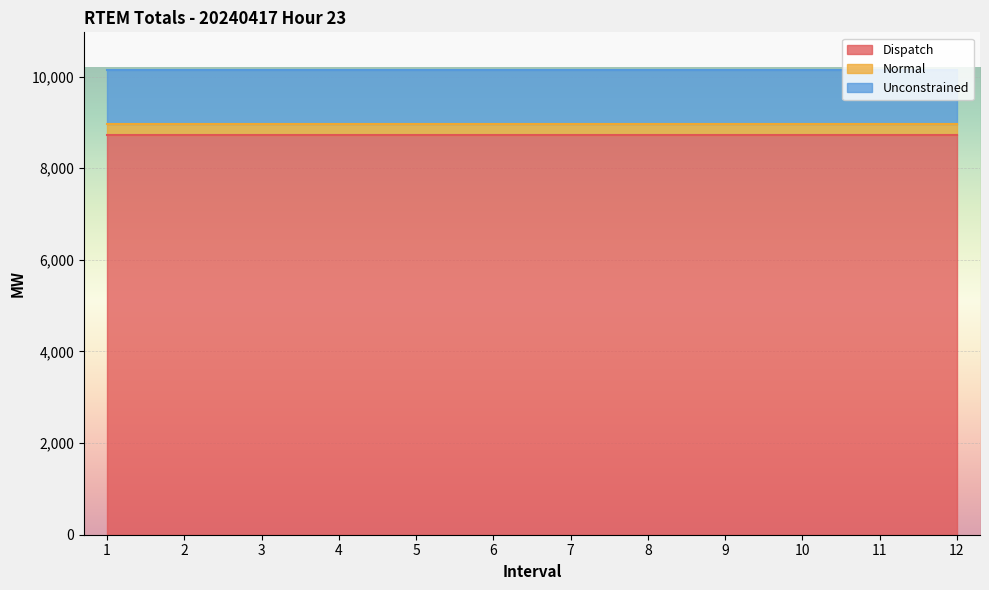

How many lines are shown in the chart?

3